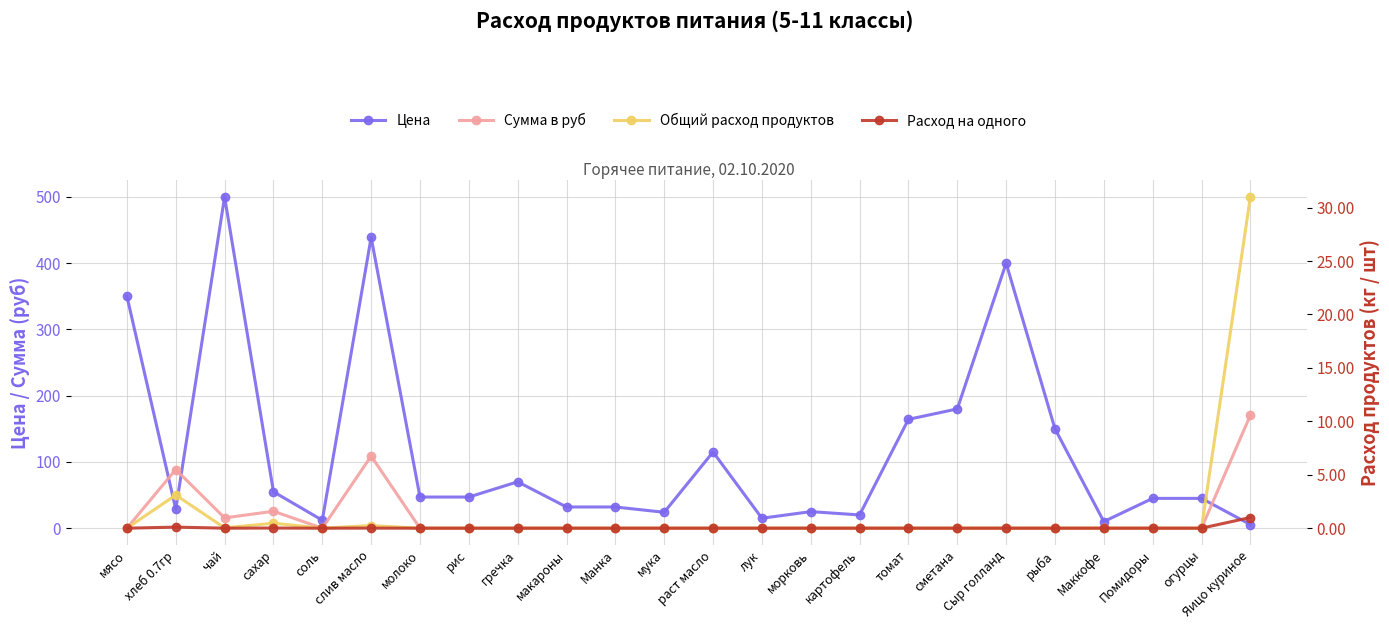

Rank the series by their maximum value, from lowest to highest.

Расход на одного, Общий расход продуктов, Сумма в руб, Цена